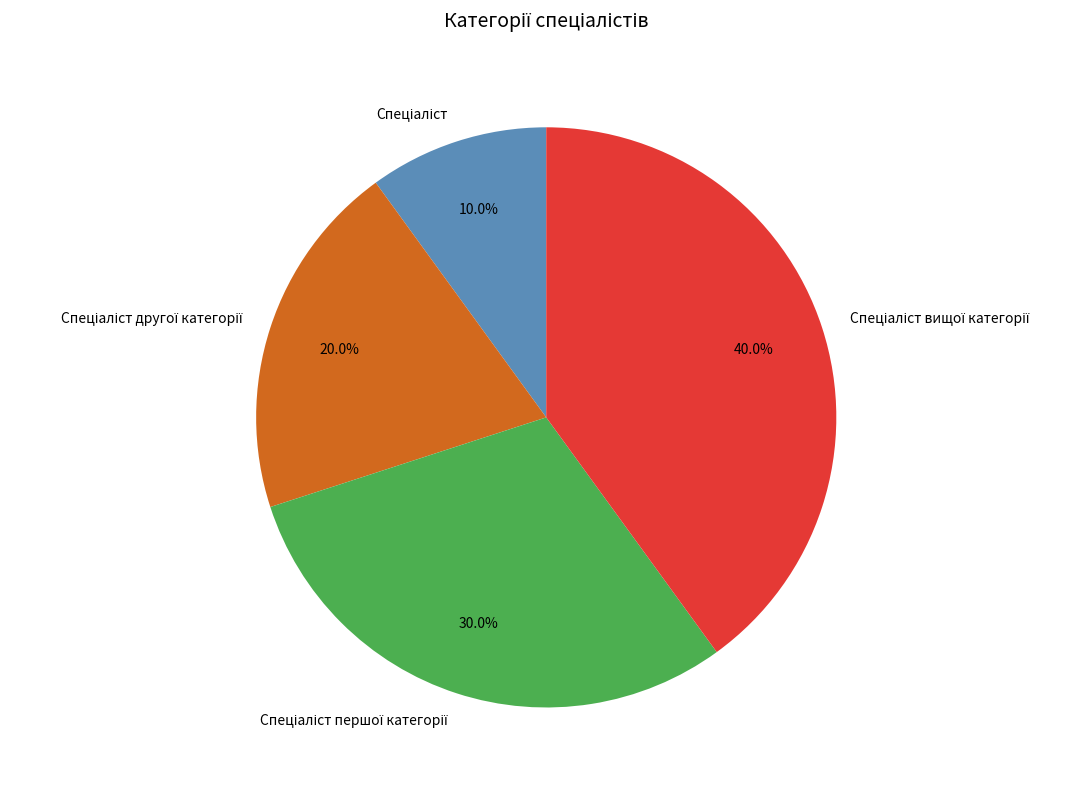

Does any single category account for the majority?

No